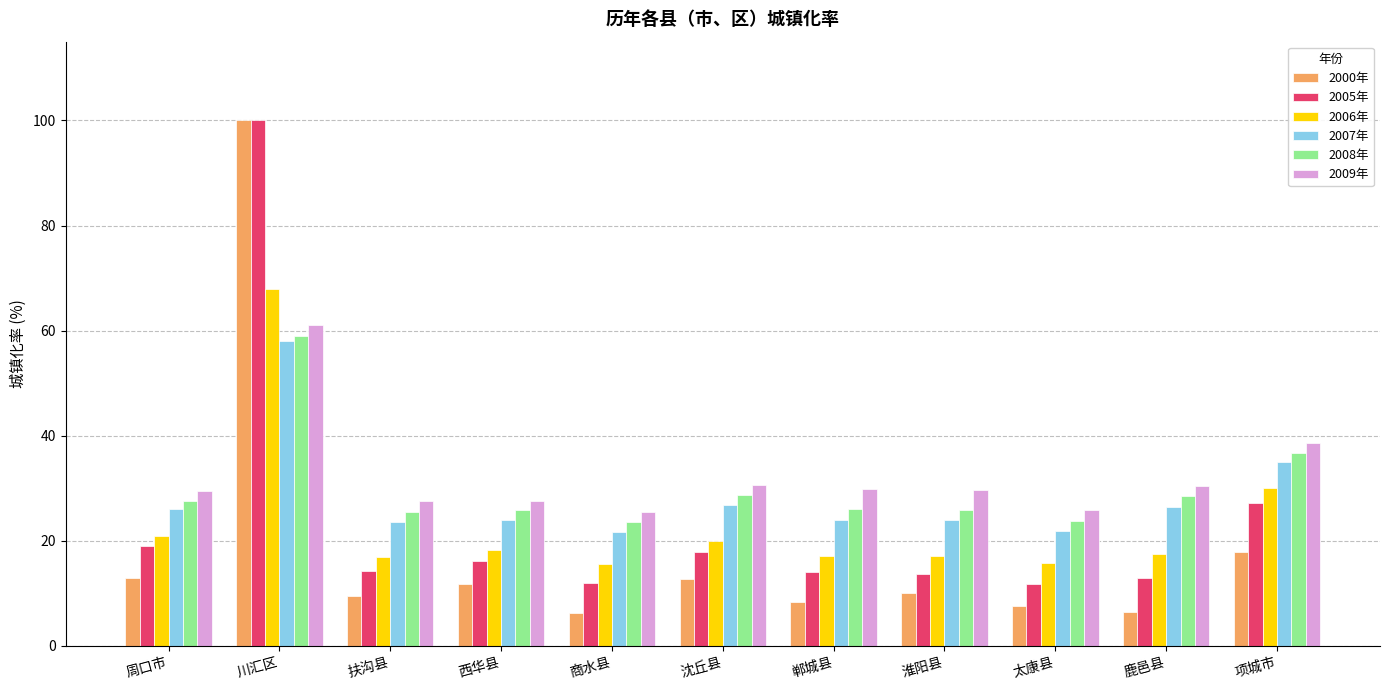

What is the value of the 2007年 bar at the 8th from the left?

23.9